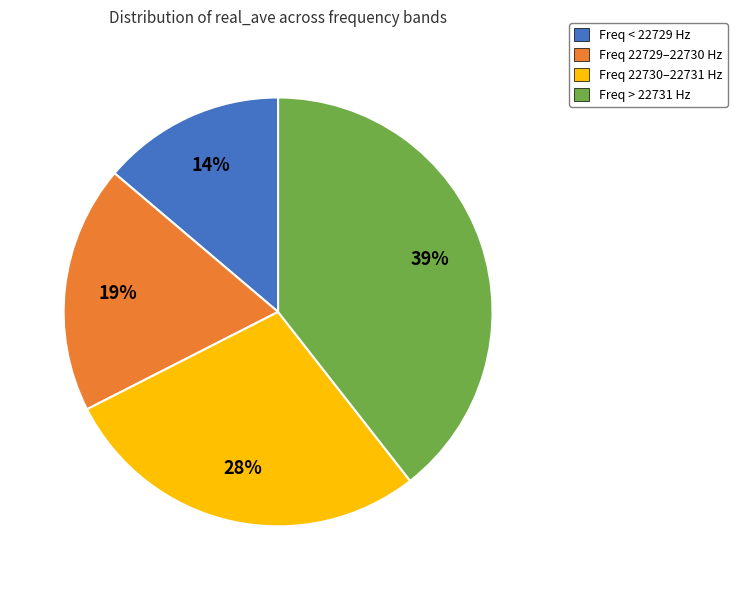

Combined, do Freq < 22729 Hz and Freq 22729–22730 Hz account for over 50%?

No